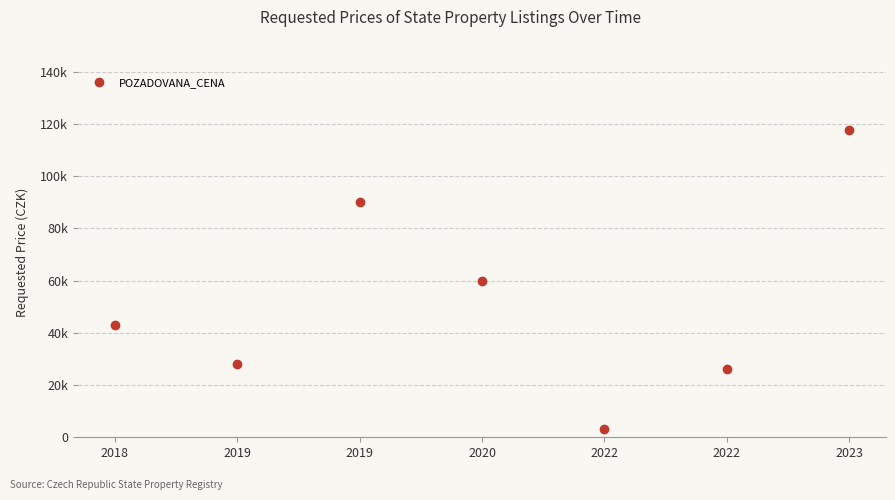

Does the chart have visible grid lines?

Yes